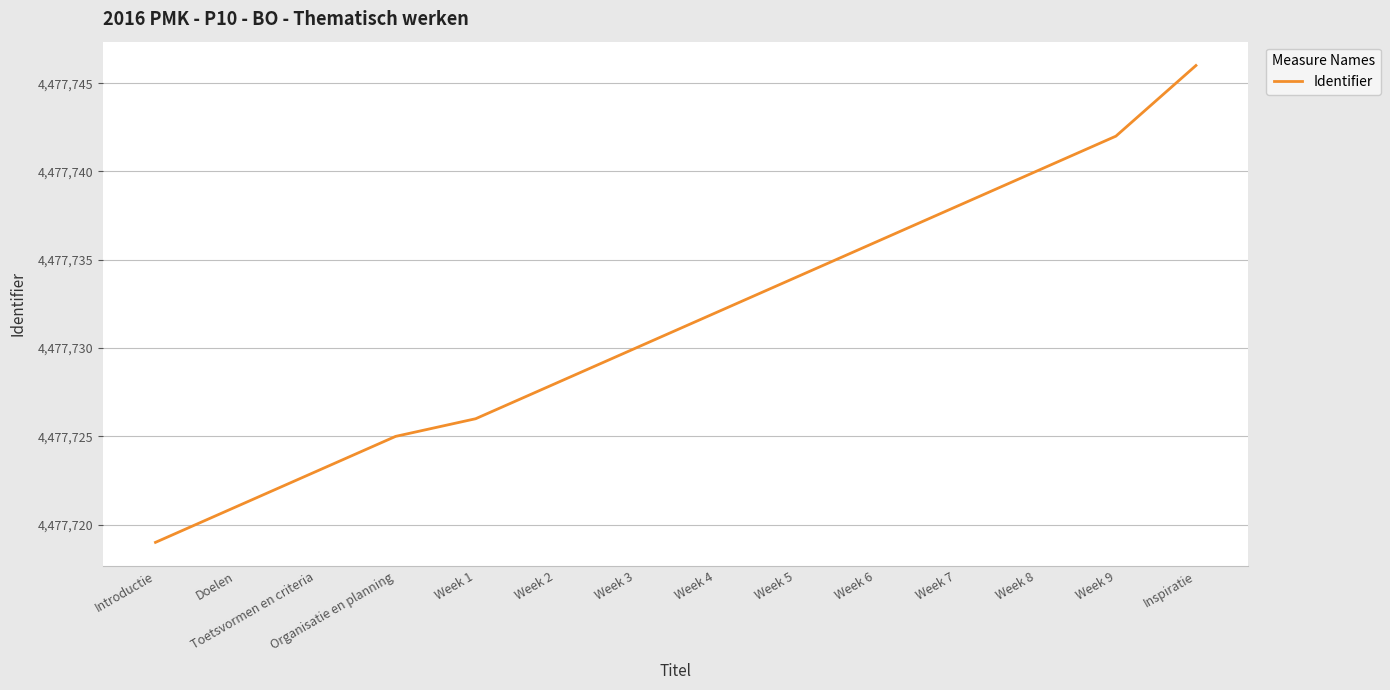

Reading left to right, transcribe all the data shown in this chart.

Introductie=4477719	Doelen=4477721	Toetsvormen en criteria=4477723	Organisatie en planning=4477725	Week 1=4477726	Week 2=4477728	Week 3=4477730	Week 4=4477732	Week 5=4477734	Week 6=4477736	Week 7=4477738	Week 8=4477740	Week 9=4477742	Inspiratie=4477746